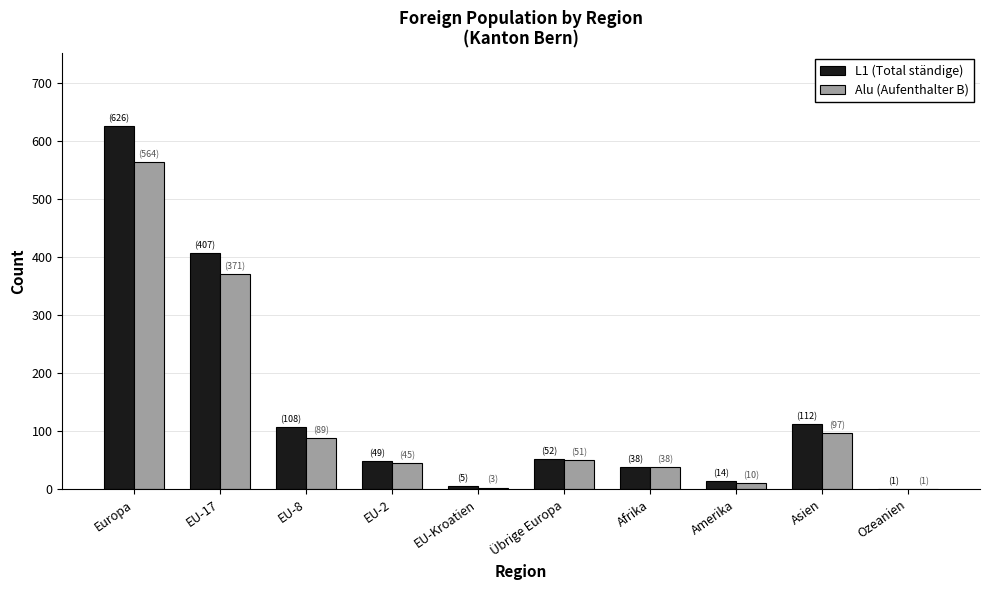

What is the total value across all series at Übrige Europa?

103